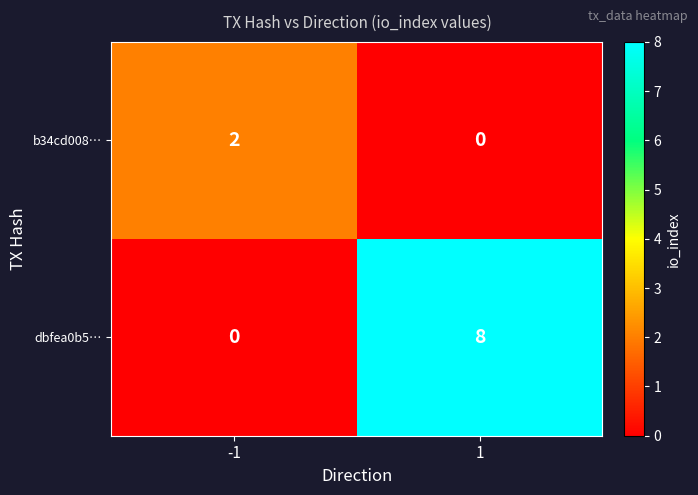

How many positive values does the b34cd008… series have?

1